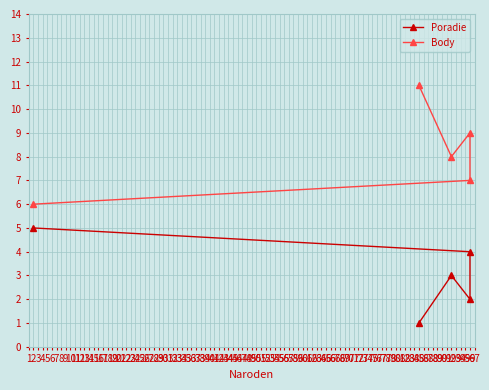

Which series changed the most between 85 and 92?

Body